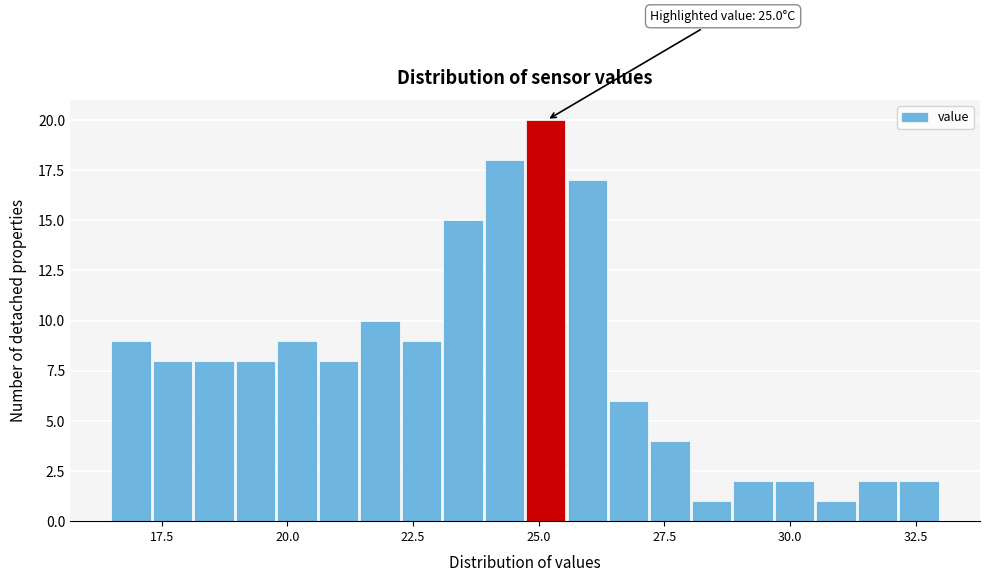

Read against the x-axis, roughly where is the centre of the tallest bar?

25.0